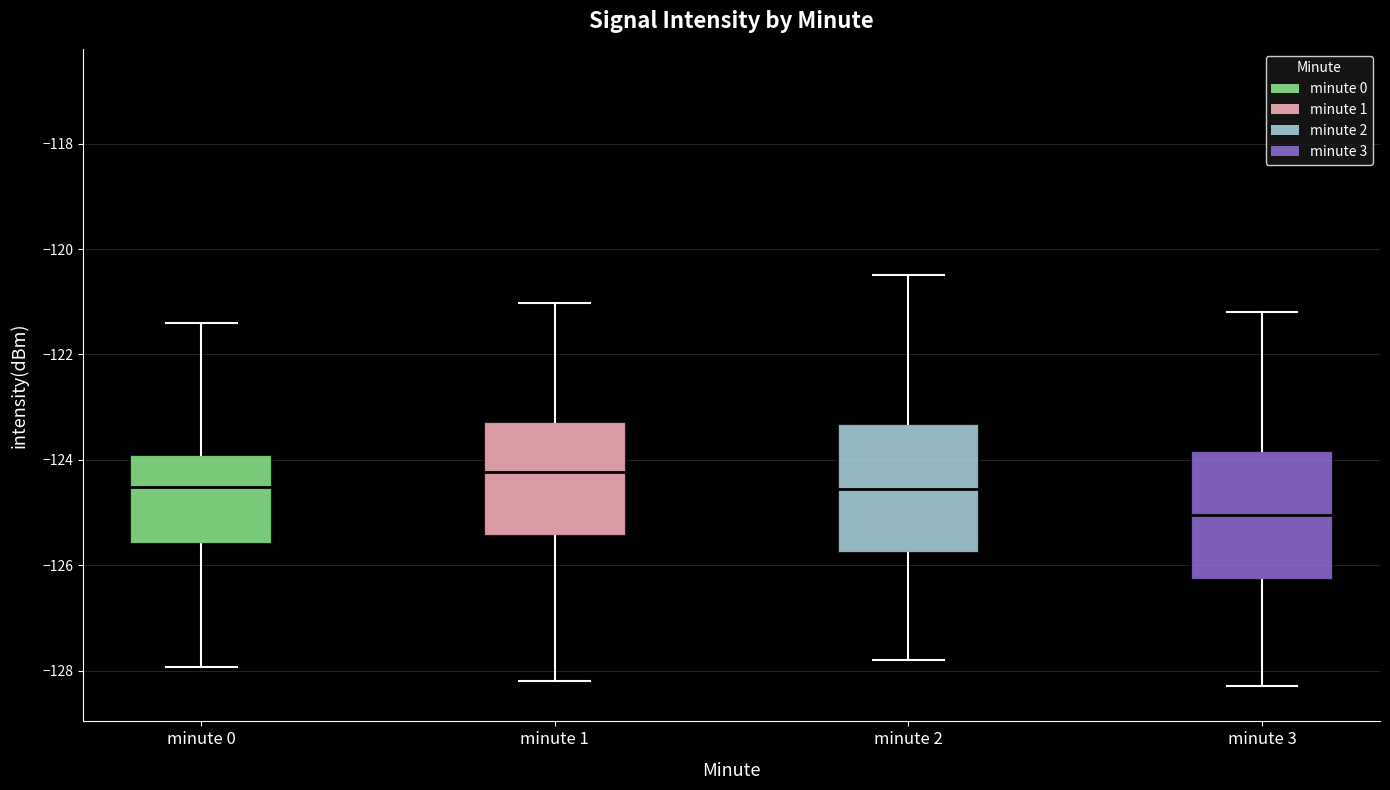

Reading left to right, transcribe this box plot: for each box, give where its median line is, the range the box spans, and where its two whiskers end, as read against the y-axis. The values are not printed on the chart, so give them approximately, as read against the axis.

minute 0: median -124.6, box -125.6 to -124.0, whiskers -128.0 to -121.4
minute 1: median -124.2, box -125.4 to -123.2, whiskers -128.2 to -121.0
minute 2: median -124.6, box -125.8 to -123.4, whiskers -127.8 to -120.4
minute 3: median -125.0, box -126.2 to -123.8, whiskers -128.2 to -121.2